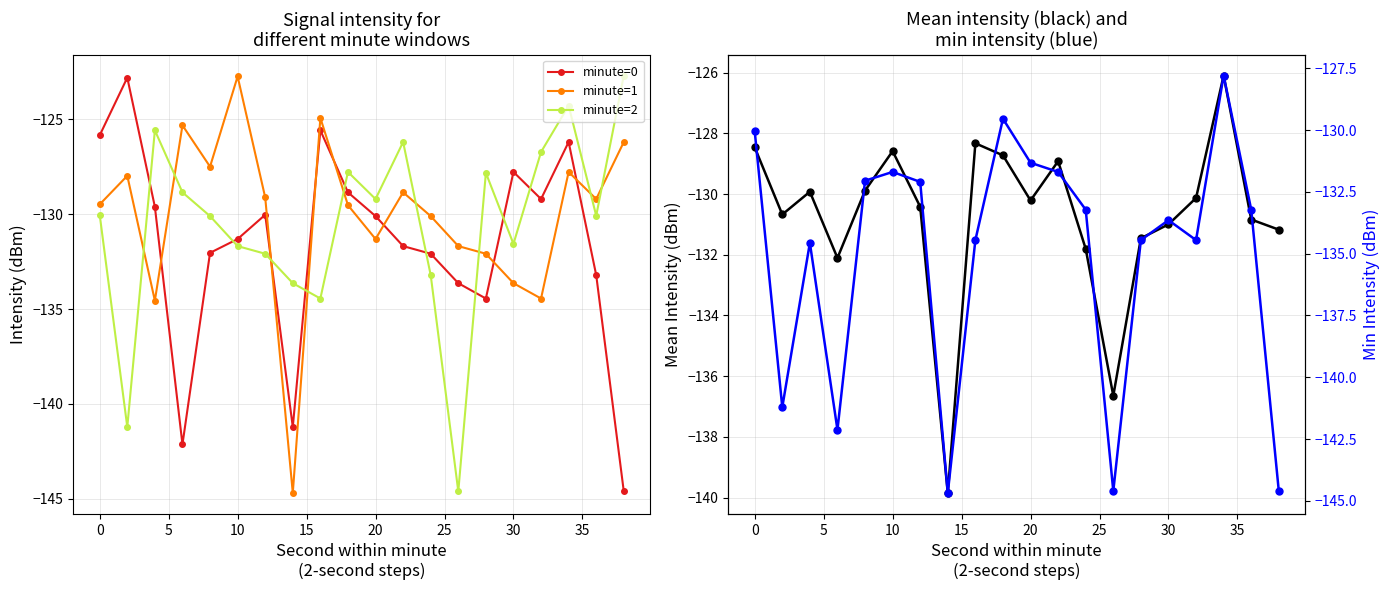

True or false: minute=0 has more than 2 points higher than both neighbors.

True